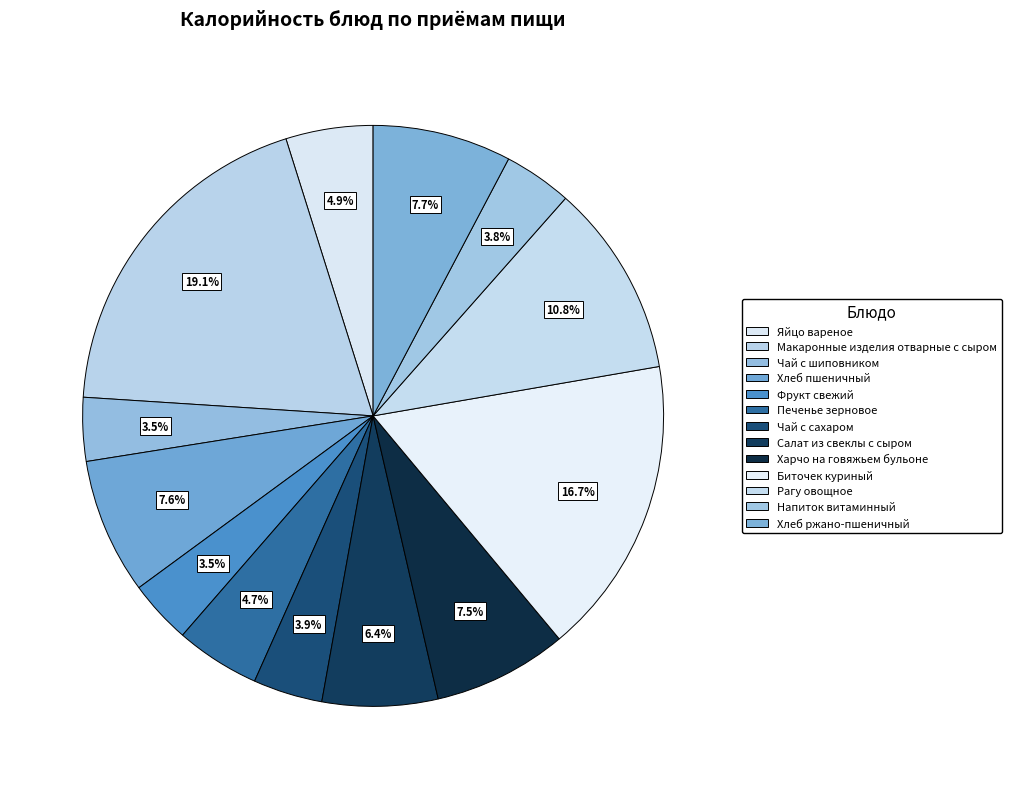

How many slices are in this pie chart?

13